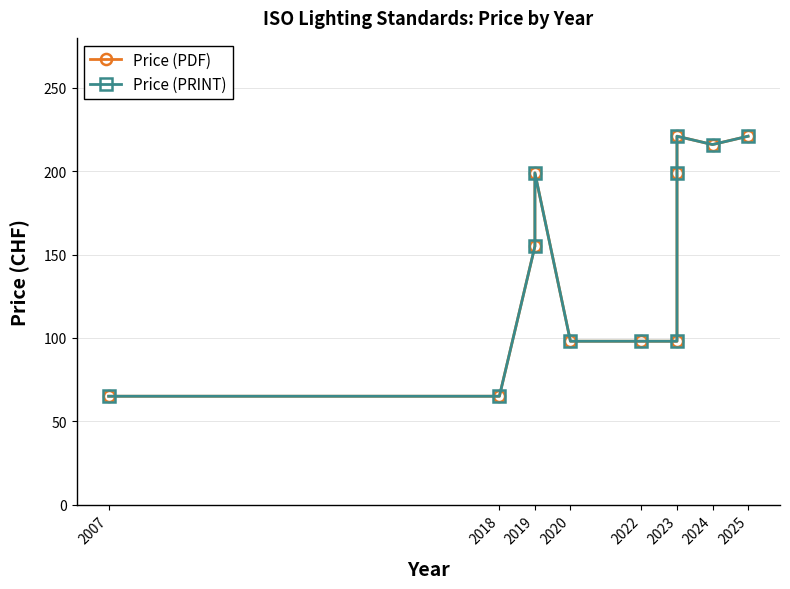

What is the difference between the maximum and minimum values in the Price (PRINT) series?

156